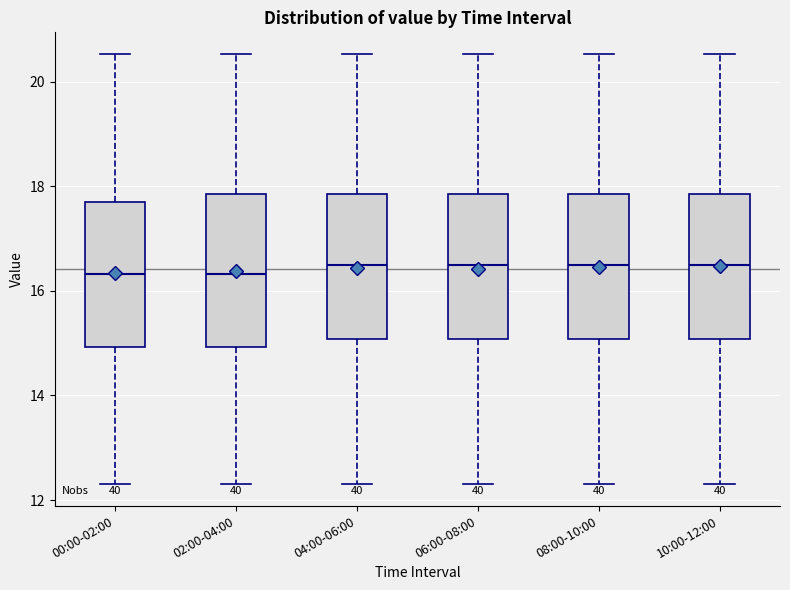

Where is the lower edge of the box for 00:00-02:00 on the y-axis? The values are not printed on the chart, so give them approximately, as read against the axis.

15.0